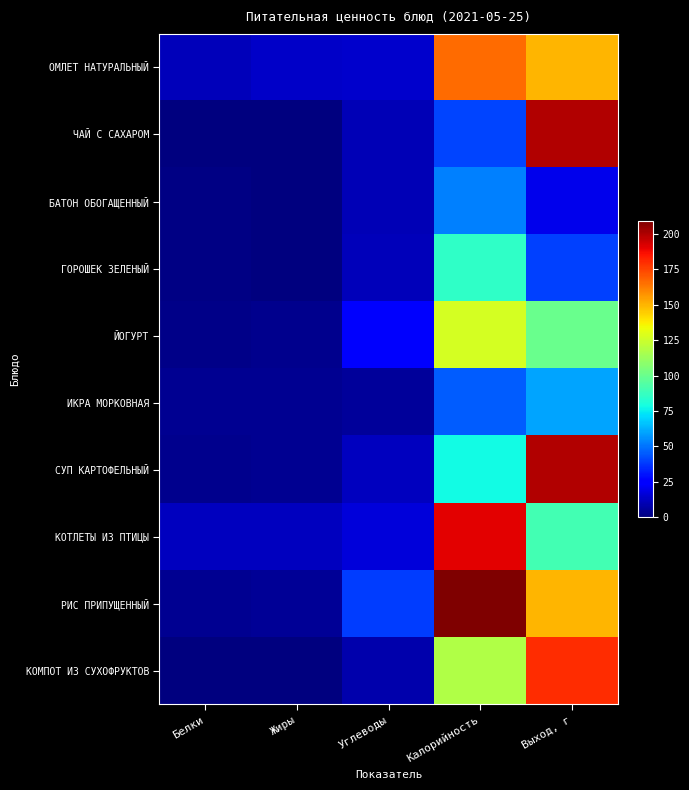

Which series has the largest range (max minus min)?

РИС ПРИПУЩЕННЫЙ